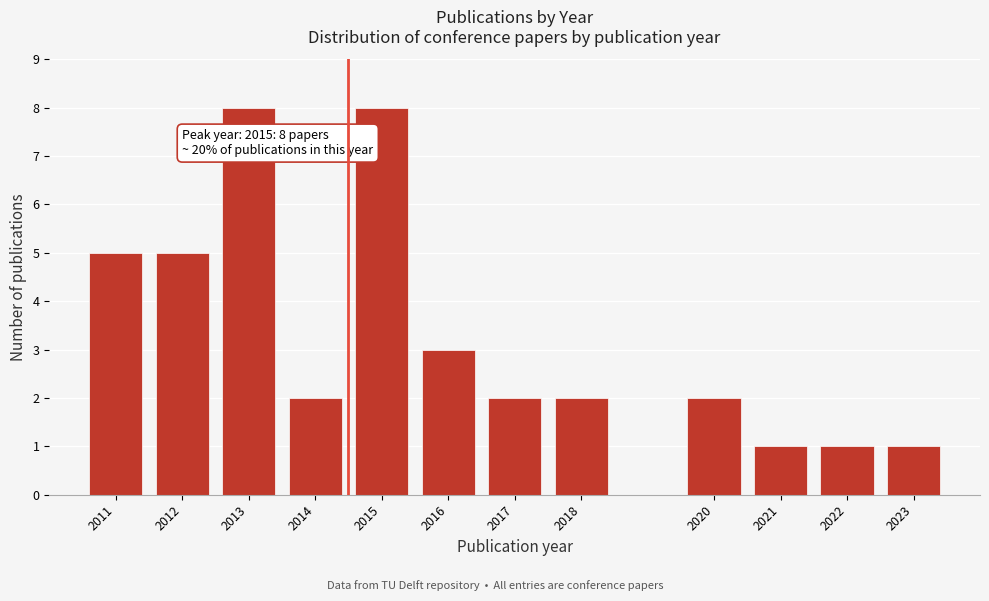

Reading left to right, list all the values displayed in this chart.

2011=5	2012=5	2013=8	2014=2	2015=8	2016=3	2017=2	2018=2	2020=2	2021=1	2022=1	2023=1